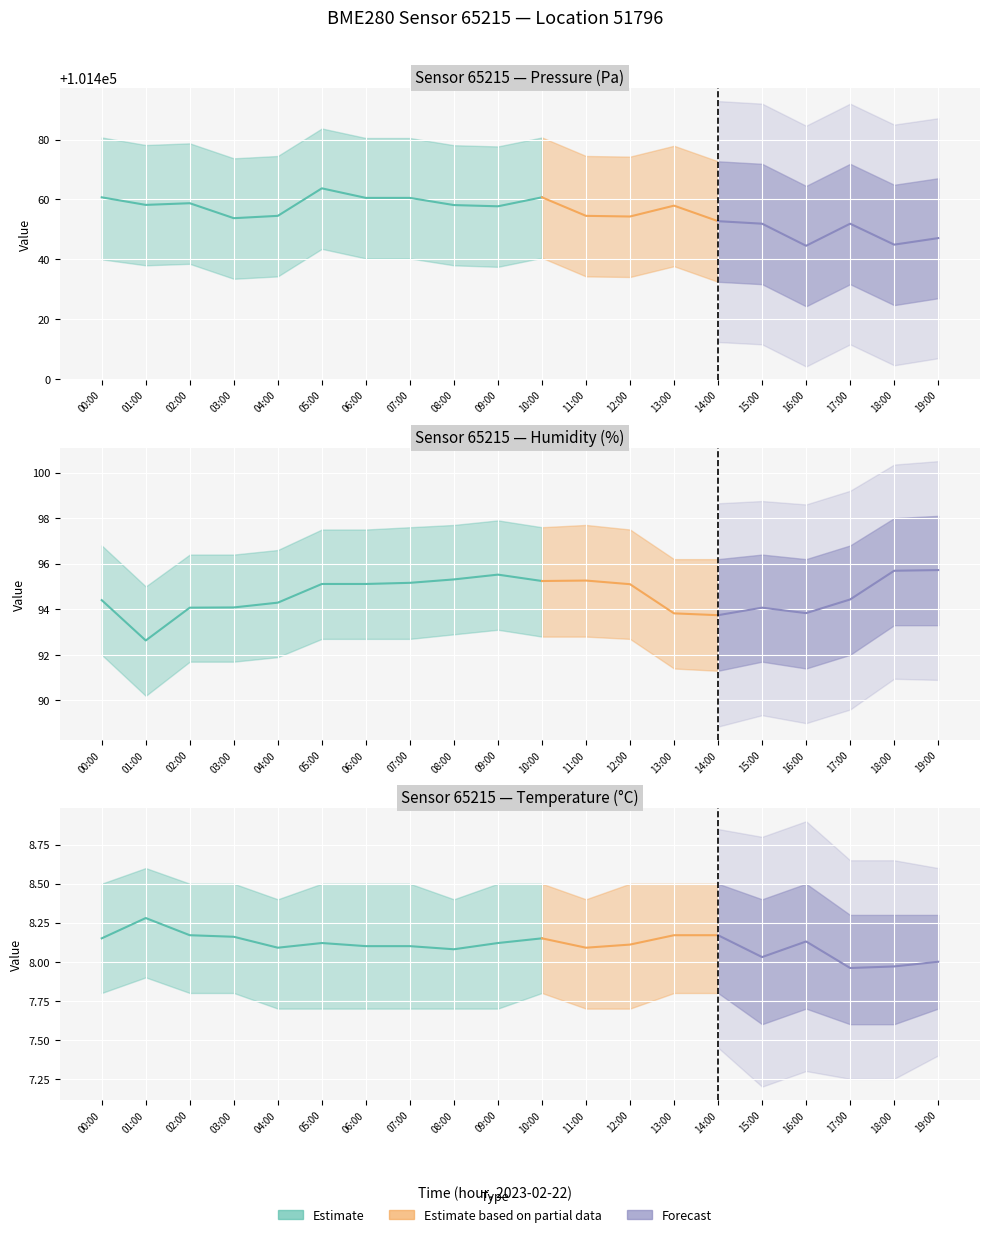

At how many categories does at least one series exceed 41783?

20